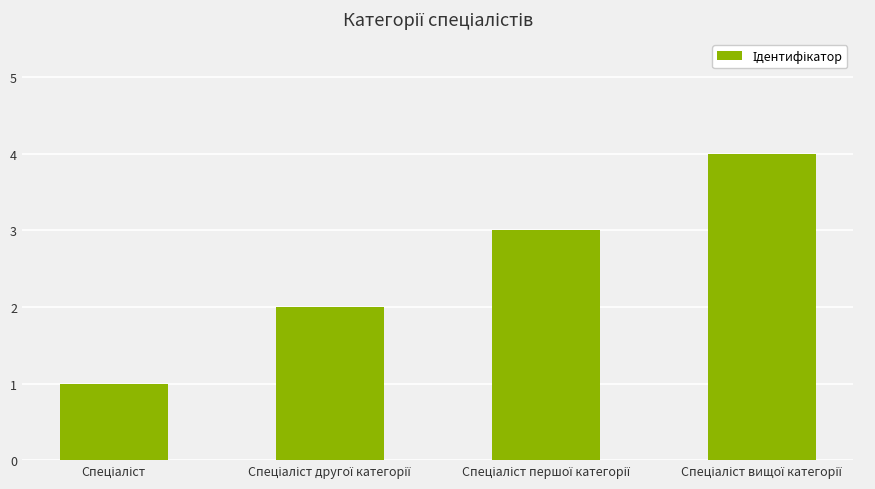

What is the value of the 3rd bar from the left?

3